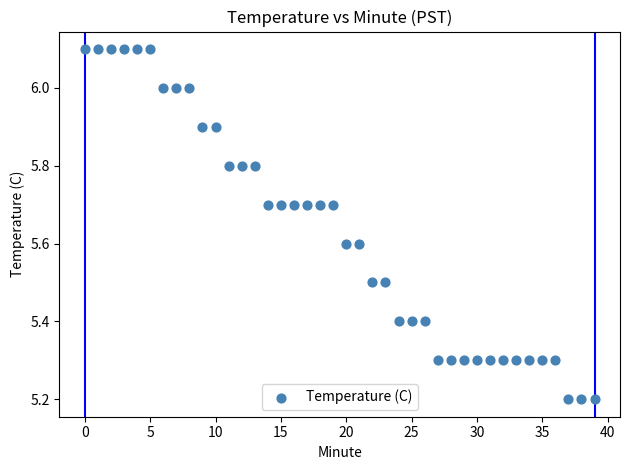

How many data points are displayed?

40